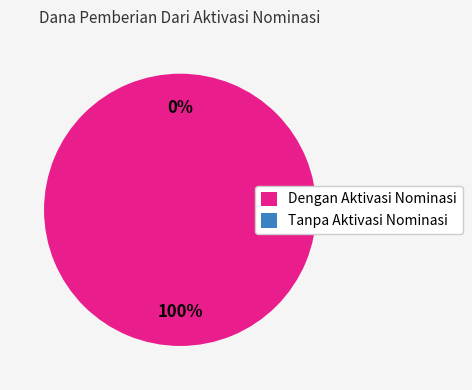

Combined, do SDN 16 SEMBAWA and SDN 21 SEMBAWA account for over 50%?

No